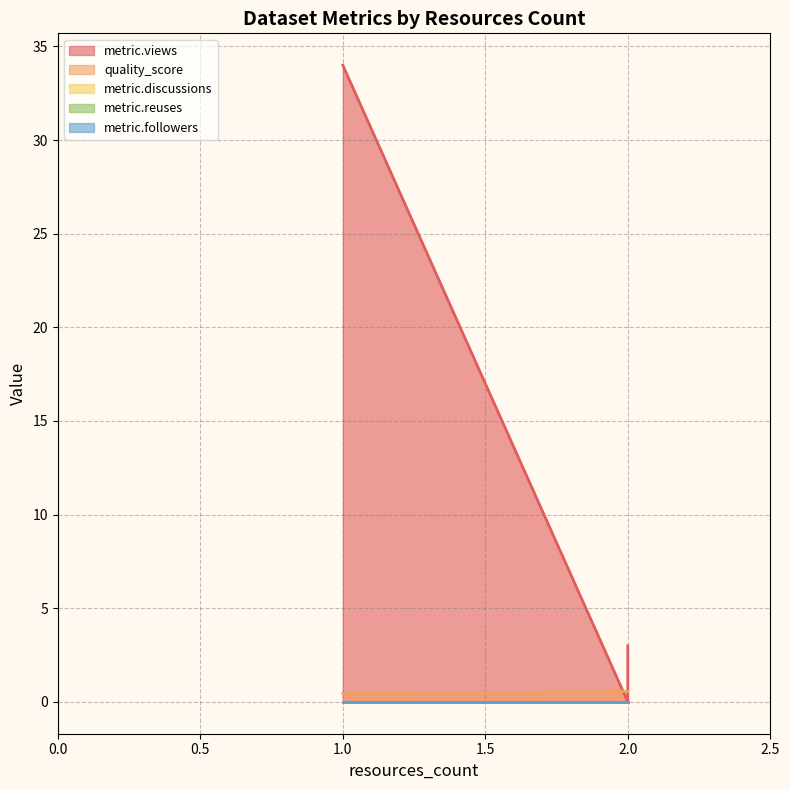

Is the value of metric.reuses at 2 greater than the value of metric.discussions at 2?

No